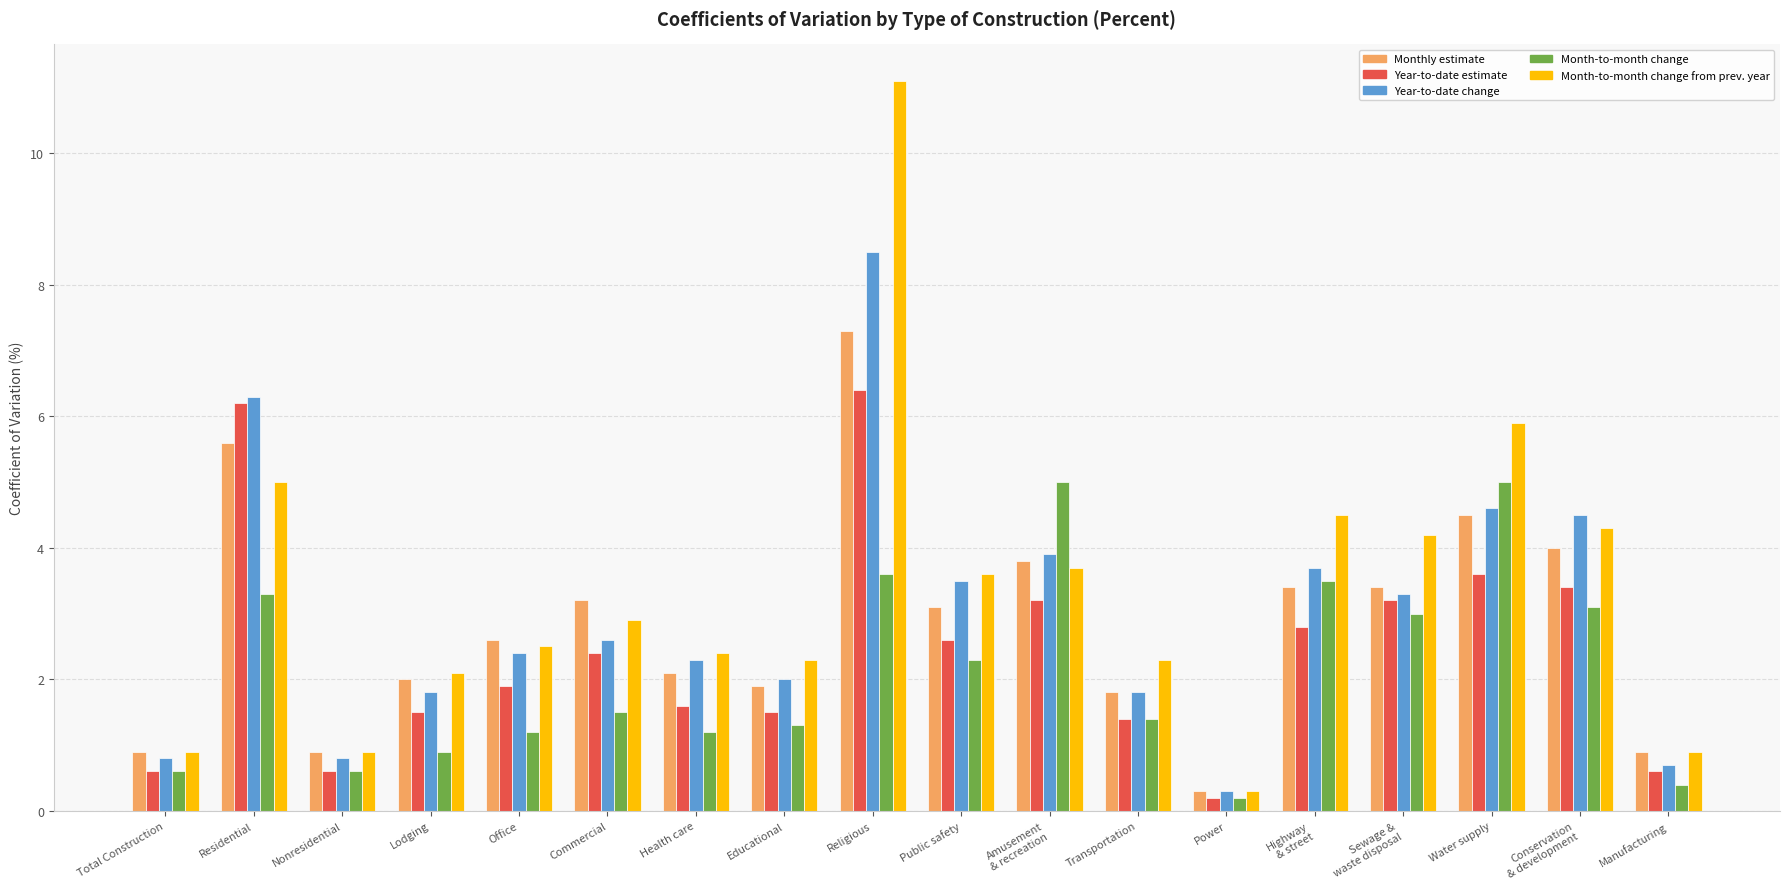

Reading left to right, what are all the values shown in this chart?

Monthly estimate: Total Construction=0.9	Residential=5.6	Nonresidential=0.9	Lodging=2.0	Office=2.6	Commercial=3.2	Health care=2.1	Educational=1.9	Religious=7.3	Public safety=3.1	Amusement
& recreation=3.8	Transportation=1.8	Power=0.3	Highway
& street=3.4	Sewage &
waste disposal=3.4	Water supply=4.5	Conservation
& development=4.0	Manufacturing=0.9
Year-to-date estimate: Total Construction=0.6	Residential=6.2	Nonresidential=0.6	Lodging=1.5	Office=1.9	Commercial=2.4	Health care=1.6	Educational=1.5	Religious=6.4	Public safety=2.6	Amusement
& recreation=3.2	Transportation=1.4	Power=0.2	Highway
& street=2.8	Sewage &
waste disposal=3.2	Water supply=3.6	Conservation
& development=3.4	Manufacturing=0.6
Year-to-date change: Total Construction=0.8	Residential=6.3	Nonresidential=0.8	Lodging=1.8	Office=2.4	Commercial=2.6	Health care=2.3	Educational=2.0	Religious=8.5	Public safety=3.5	Amusement
& recreation=3.9	Transportation=1.8	Power=0.3	Highway
& street=3.7	Sewage &
waste disposal=3.3	Water supply=4.6	Conservation
& development=4.5	Manufacturing=0.7
Month-to-month change: Total Construction=0.6	Residential=3.3	Nonresidential=0.6	Lodging=0.9	Office=1.2	Commercial=1.5	Health care=1.2	Educational=1.3	Religious=3.6	Public safety=2.3	Amusement
& recreation=5.0	Transportation=1.4	Power=0.2	Highway
& street=3.5	Sewage &
waste disposal=3.0	Water supply=5.0	Conservation
& development=3.1	Manufacturing=0.4
Month-to-month change from prev. year: Total Construction=0.9	Residential=5.0	Nonresidential=0.9	Lodging=2.1	Office=2.5	Commercial=2.9	Health care=2.4	Educational=2.3	Religious=11.1	Public safety=3.6	Amusement
& recreation=3.7	Transportation=2.3	Power=0.3	Highway
& street=4.5	Sewage &
waste disposal=4.2	Water supply=5.9	Conservation
& development=4.3	Manufacturing=0.9